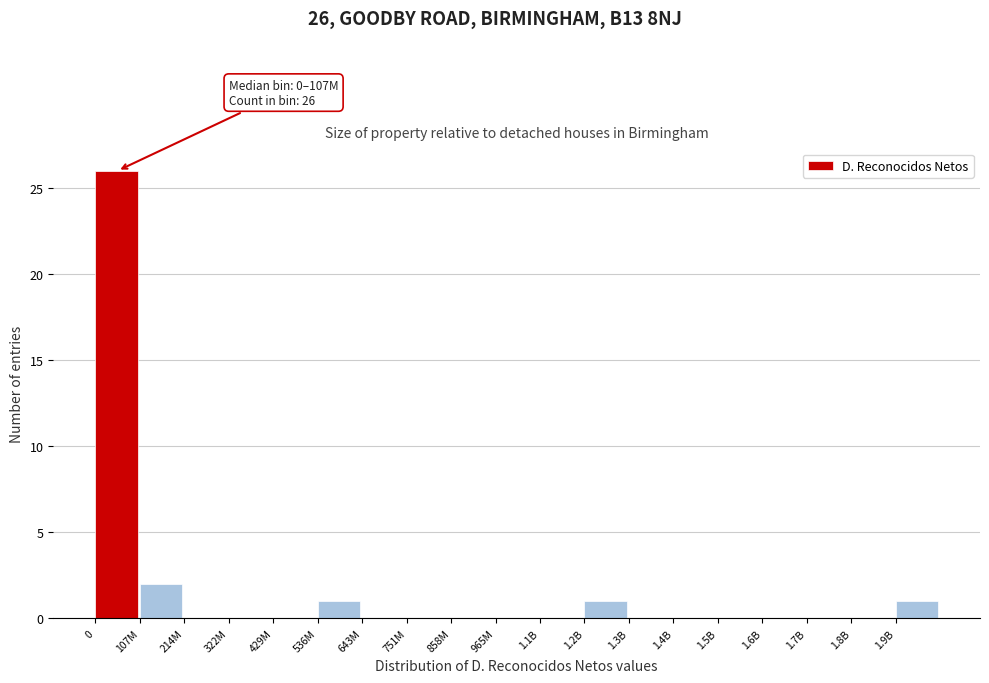

Reading right to left, transcribe all the data shown in this chart.

1.9B=1	1.8B=0	1.7B=0	1.6B=0	1.5B=0	1.4B=0	1.3B=0	1.2B=1	1.1B=0	965M=0	858M=0	751M=0	643M=0	536M=1	429M=0	322M=0	214M=0	107M=2	0=26